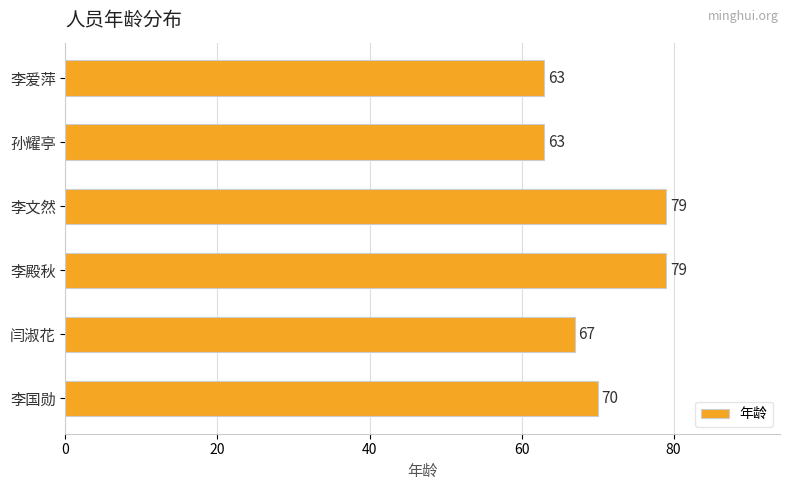

The chart shows a value of 92 at 闫淑花. True or false?

False